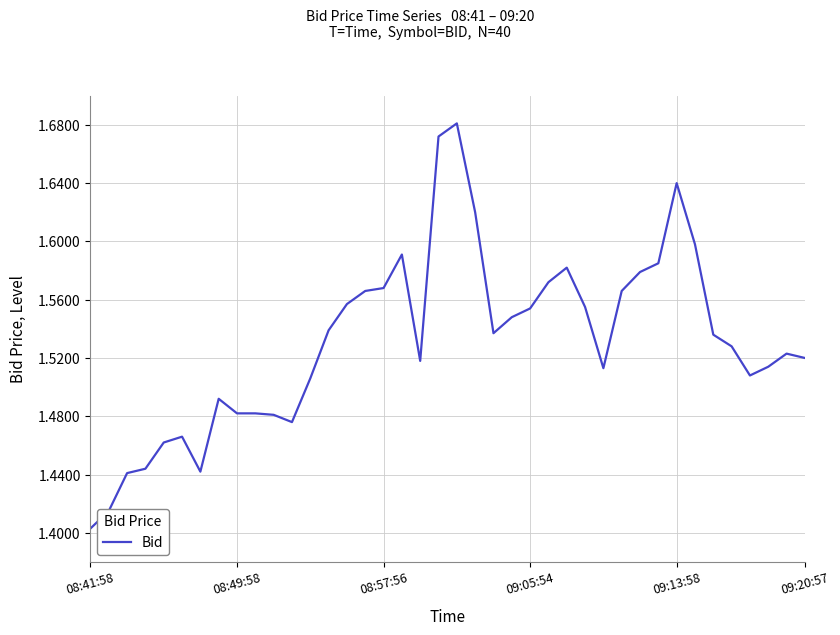

What is the difference between the maximum and minimum values?

0.3